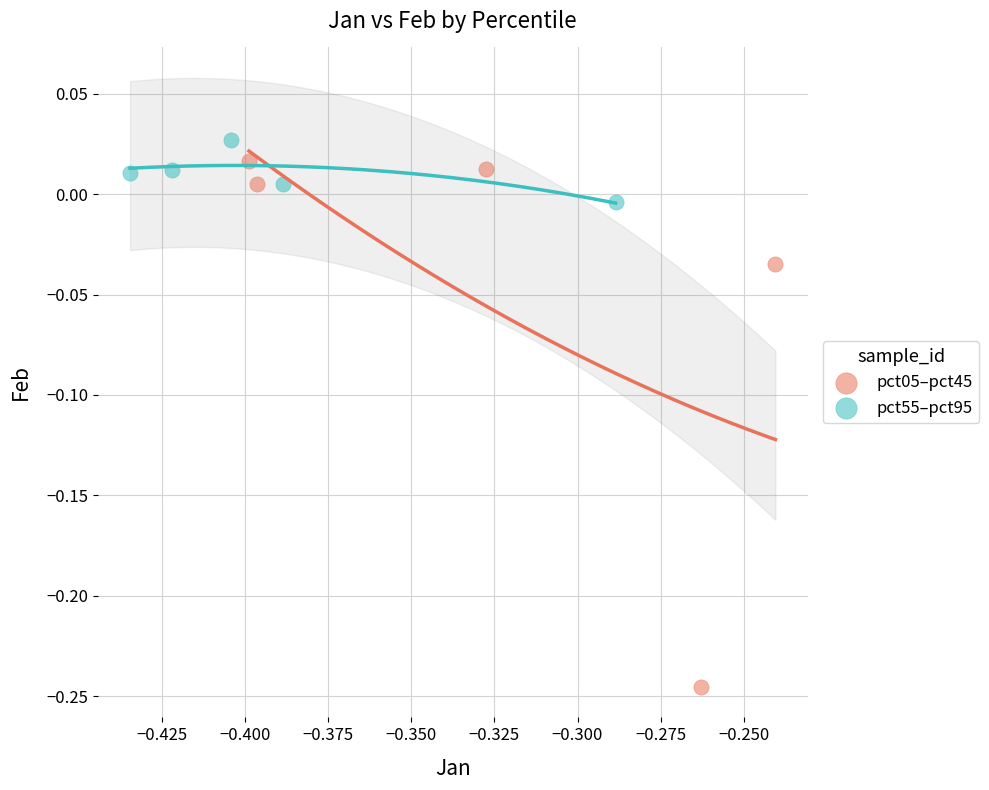

Which series contains the lowest Y value?

pct05–pct45